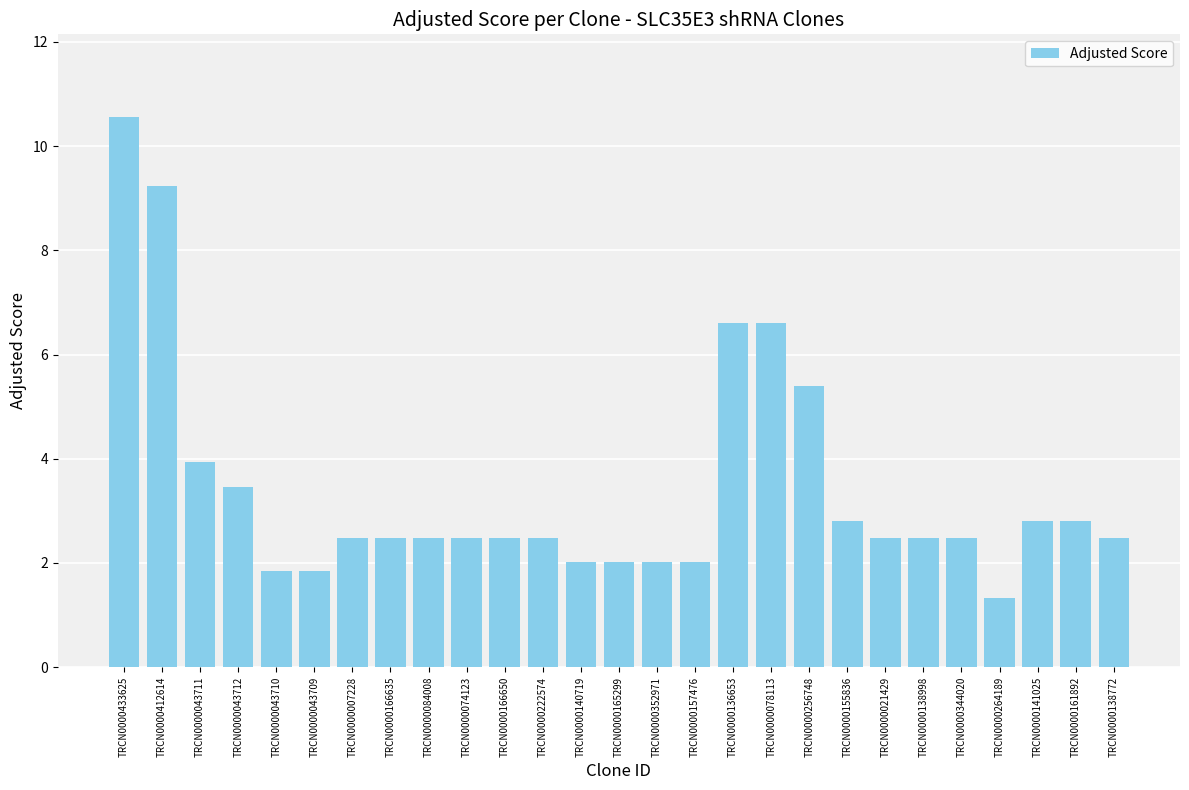

How many bars are there in total?

27